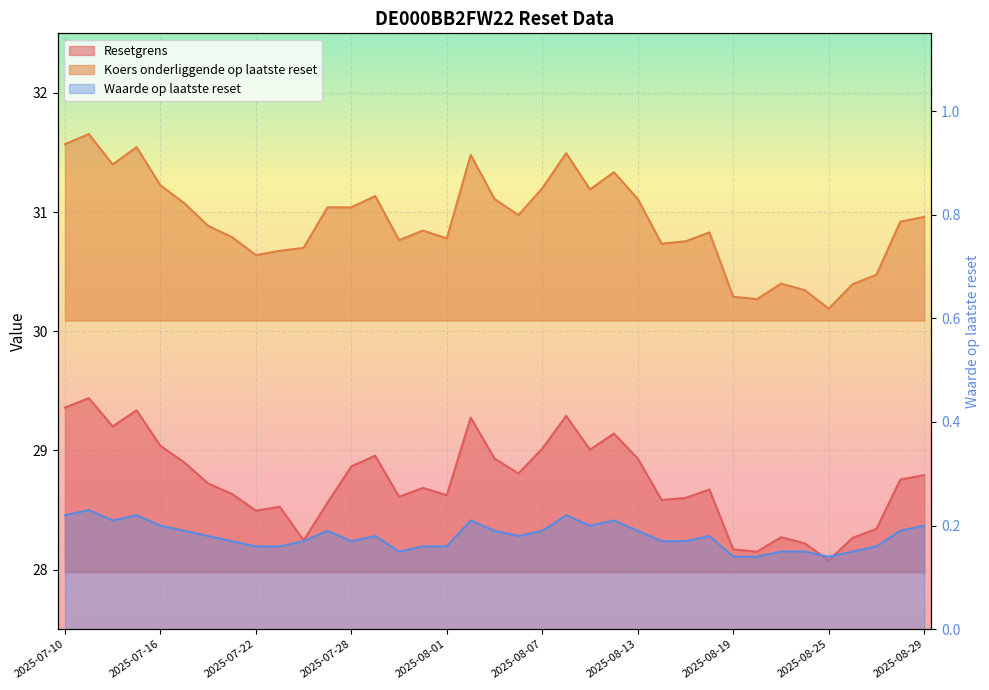

How many interior local valleys does the Koers onderliggende op laatste reset series have?

9